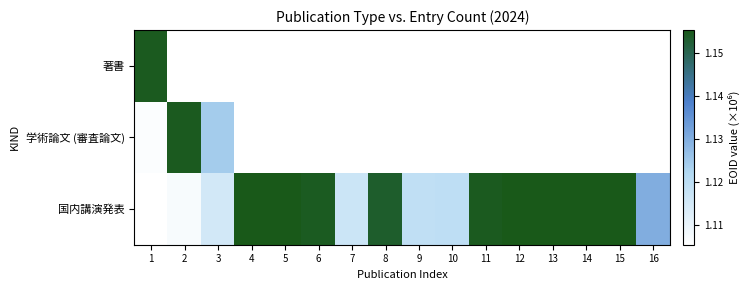

Is it true that 著書 equals 0.0 at 11?

True